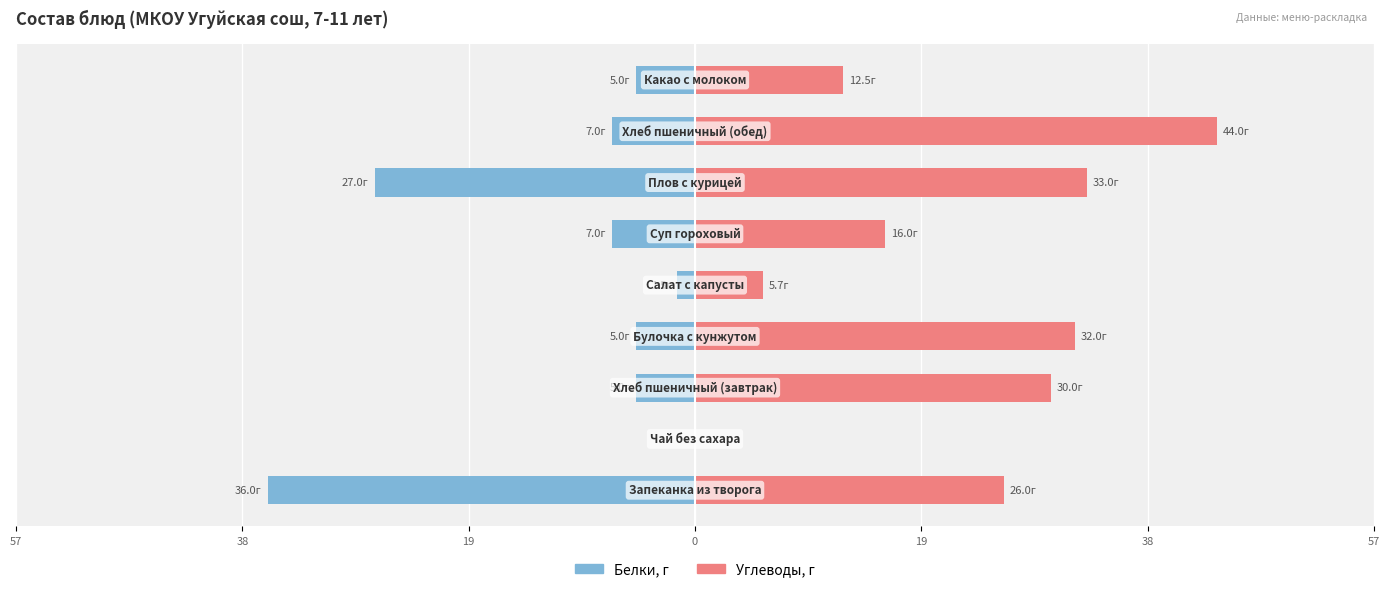

Rank the series by their average value, from lowest to highest.

Белки, Углеводы